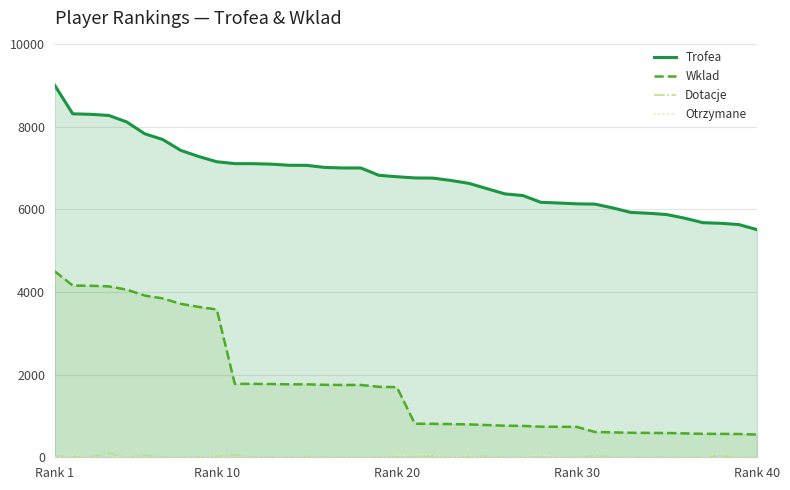

True or false: Trofea and Wklad cross at least once.

False